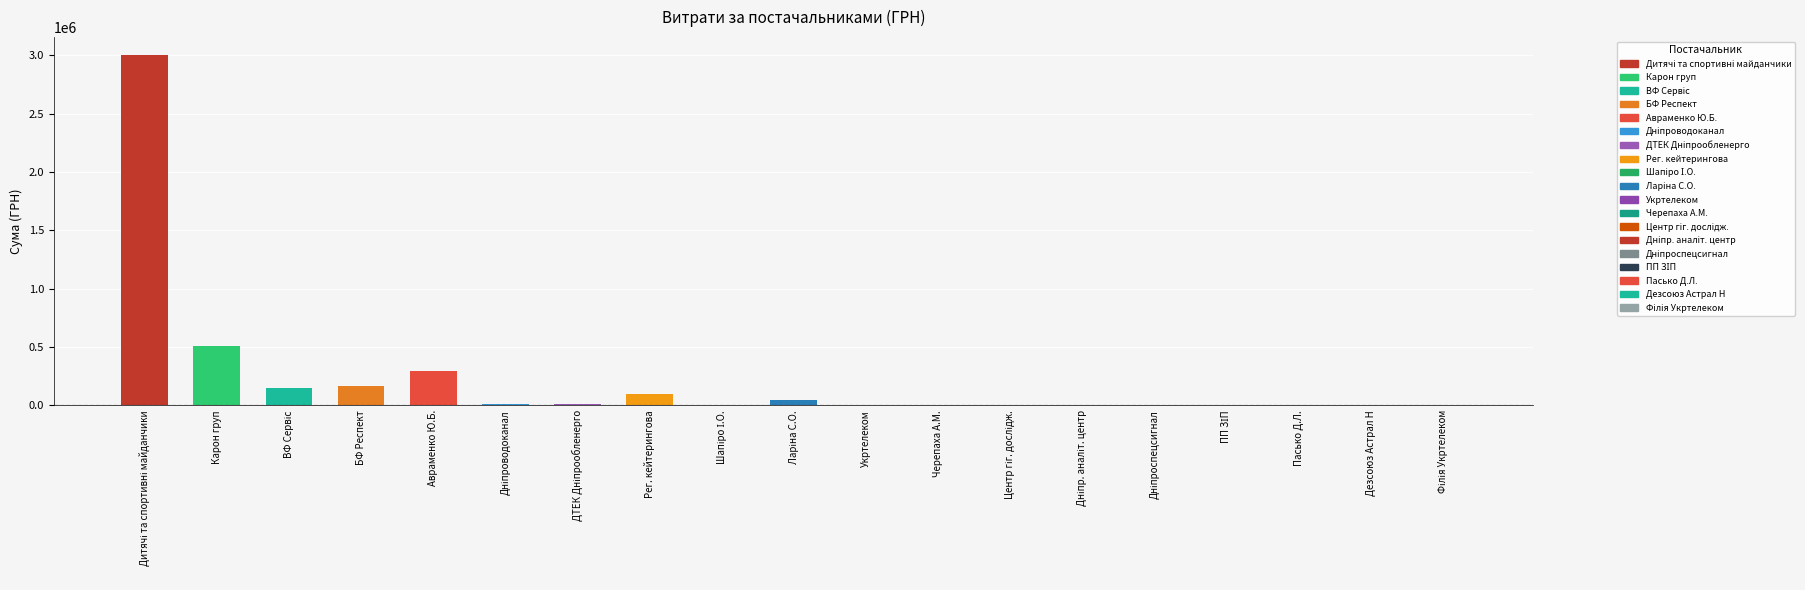

At which label is the value closest to 1503129?

Карон груп